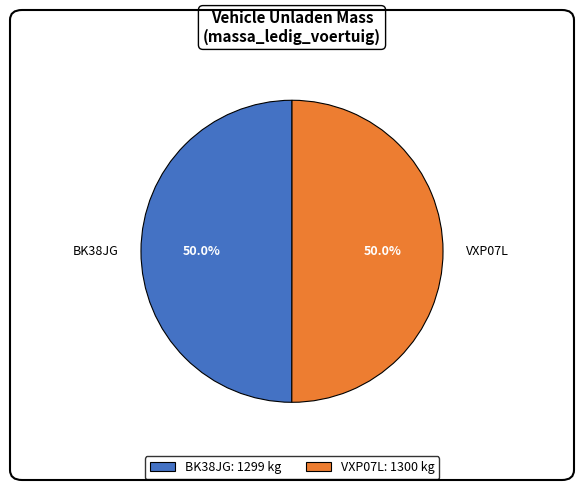

To the nearest percent, what is the average slice percentage?

50%